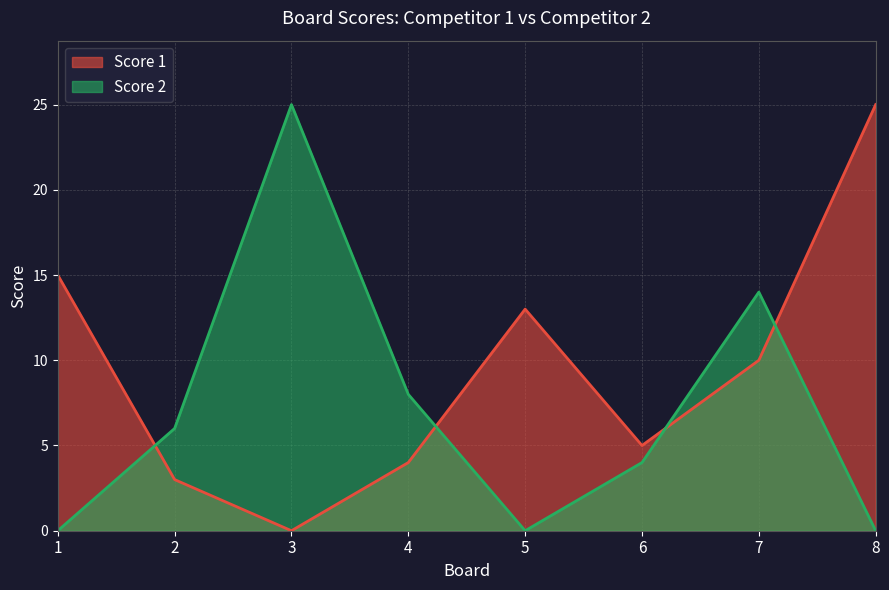

What is the difference between the highest and lowest values at 5?

13